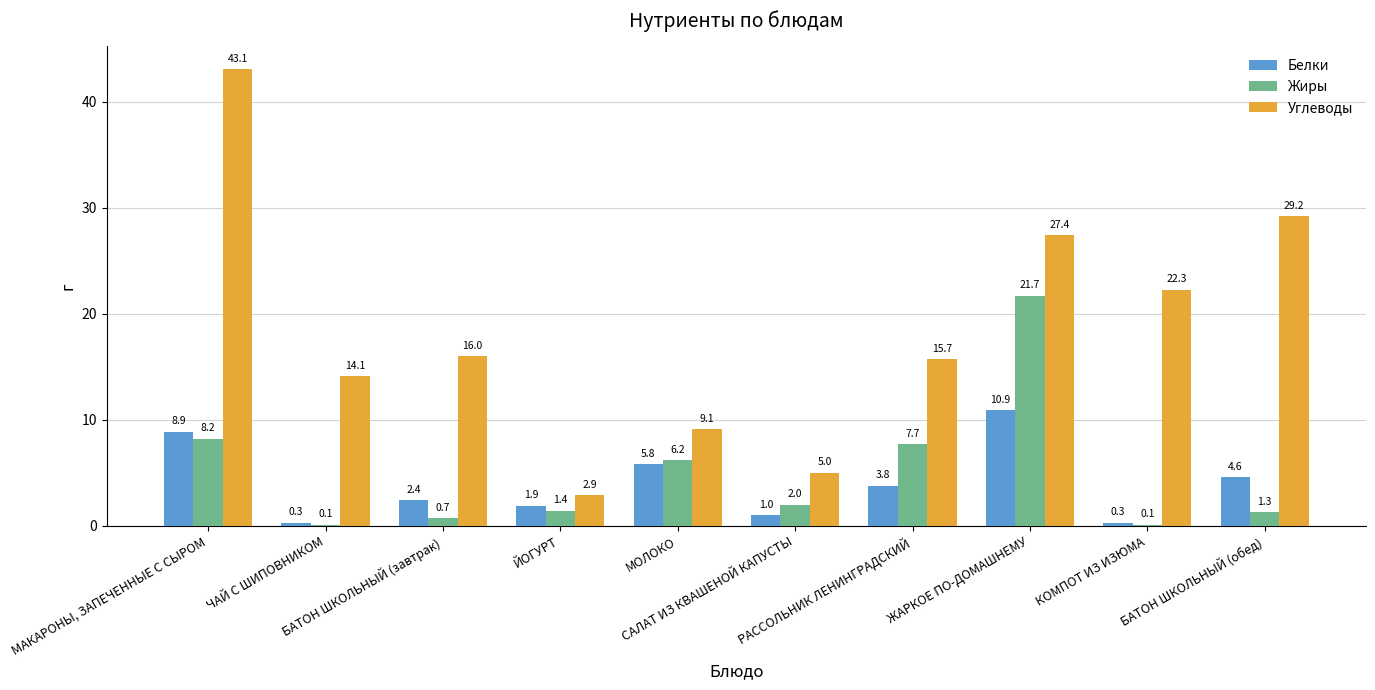

What is the maximum value for Углеводы?

43.1